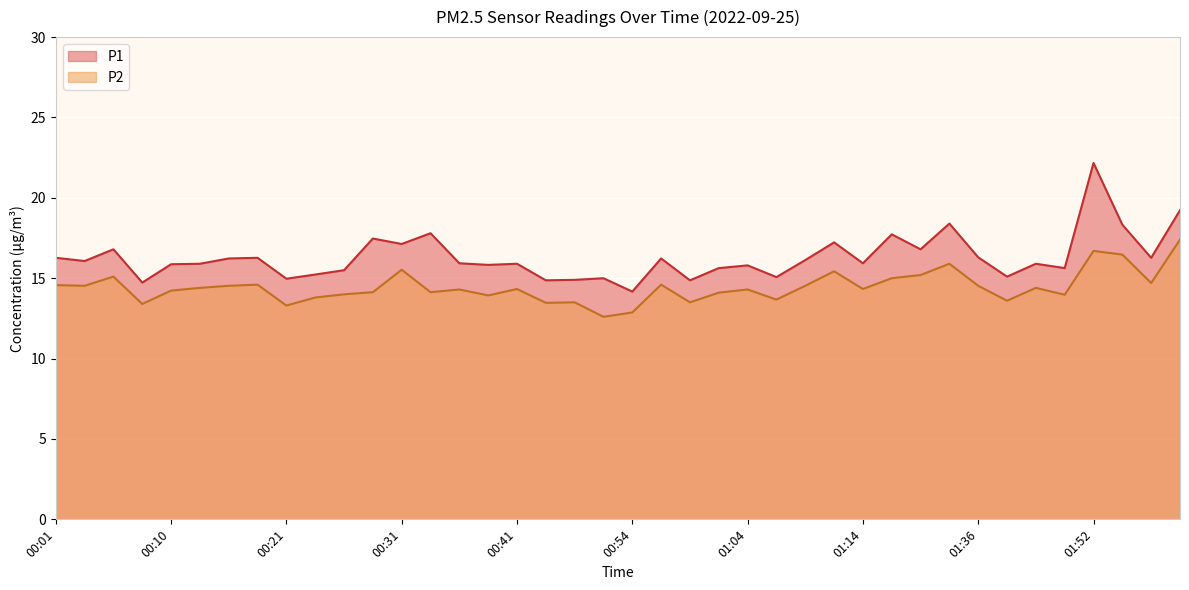

Which label corresponds to the largest value in the chart?

01:52